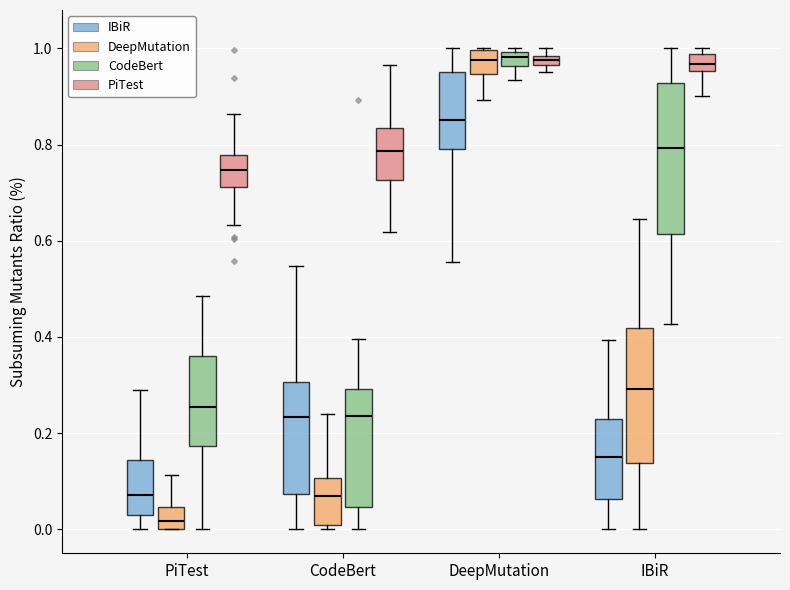

Where does the median line of the box for DeepMutation (DeepMutation) sit on the y-axis? The values are not printed on the chart, so give them approximately, as read against the axis.

0.98